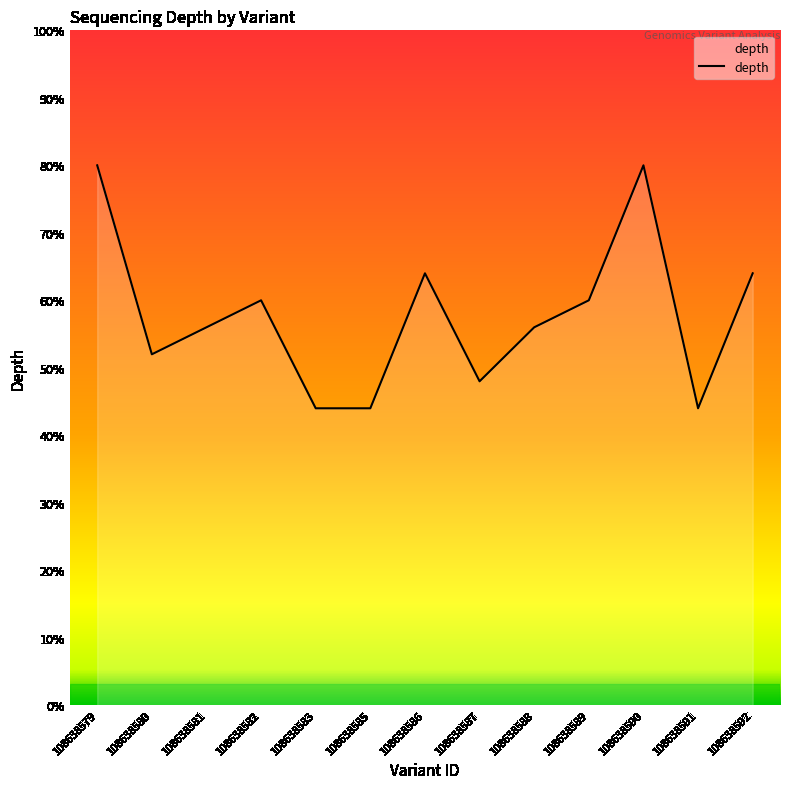

What is the smallest value displayed?

11